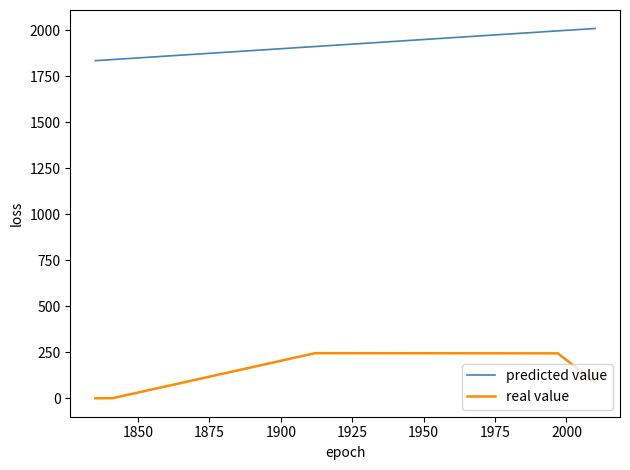

True or false: real value and predicted value intersect in this chart.

False